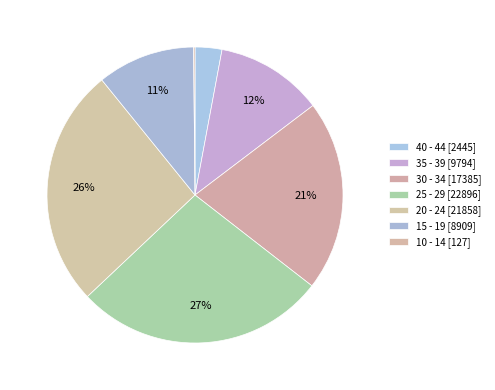

Do 10 - 14 and 40 - 44 together represent more than half of the pie?

No